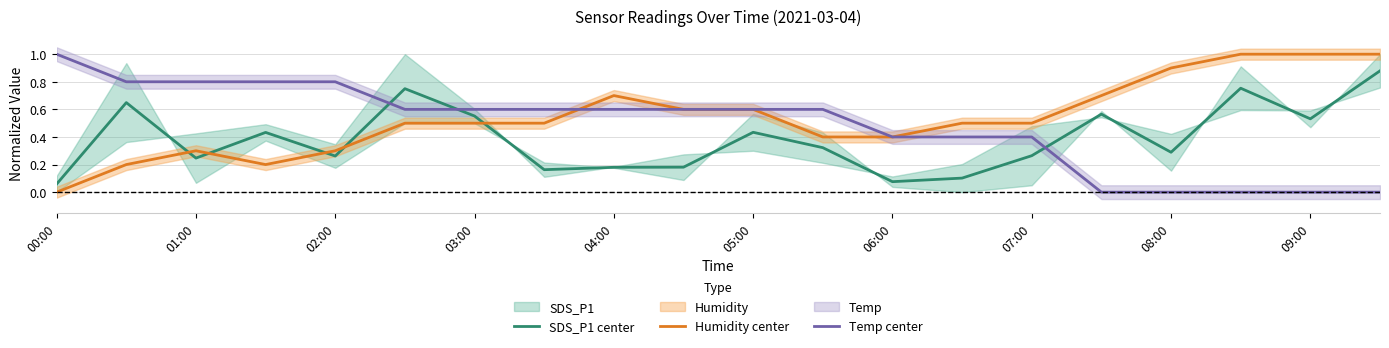

Is the value of SDS_P1 center at 19 greater than the value of Humidity center at 00:00?

Yes